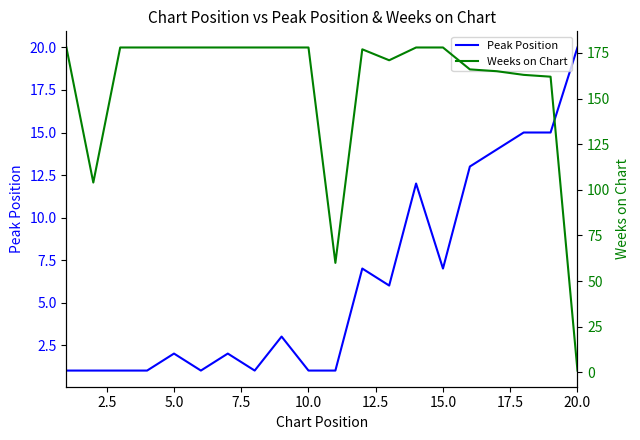

What is the maximum value shown in the chart?

178